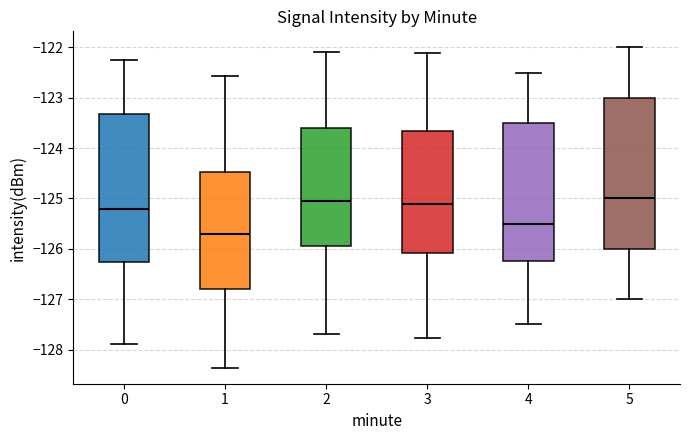

Which box's median line is the lowest?

1